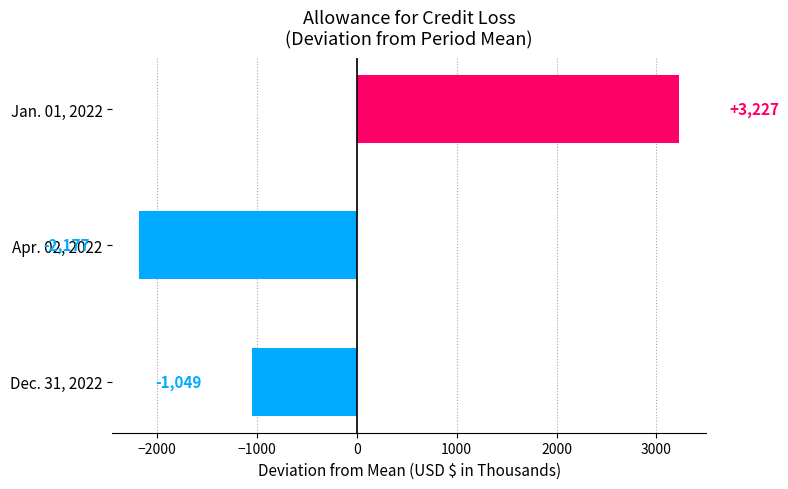

At which label is the value closest to 524?

Dec. 31, 2022